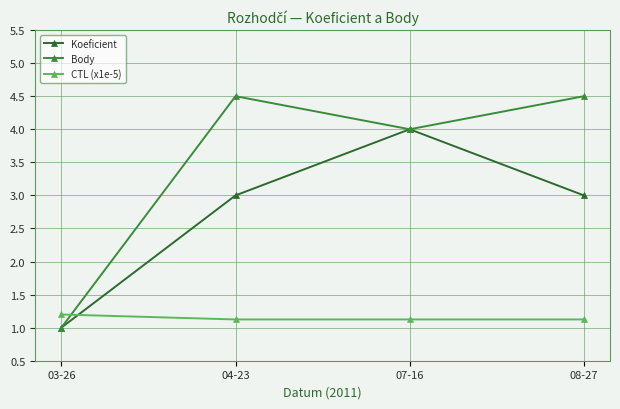

The CTL (x1e-5) series shows 1.9 at 04-23. True or false?

False